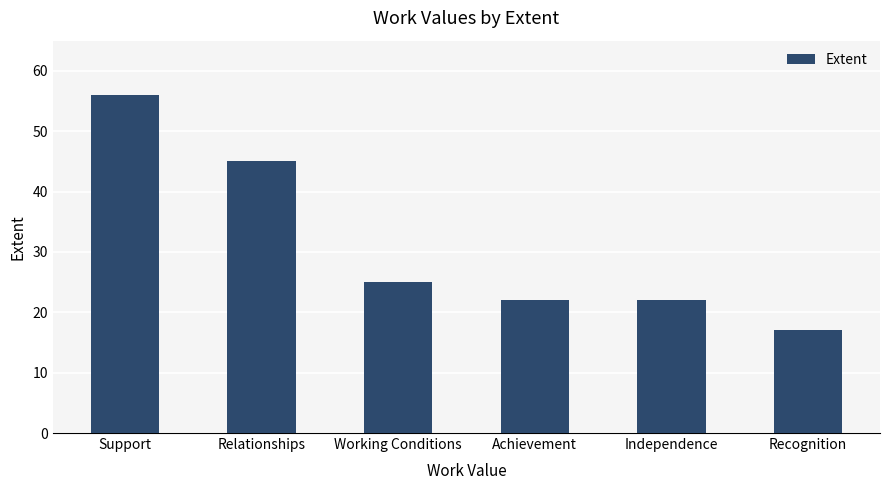

Reading left to right, list all the values displayed in this chart.

Support=56	Relationships=45	Working Conditions=25	Achievement=22	Independence=22	Recognition=17